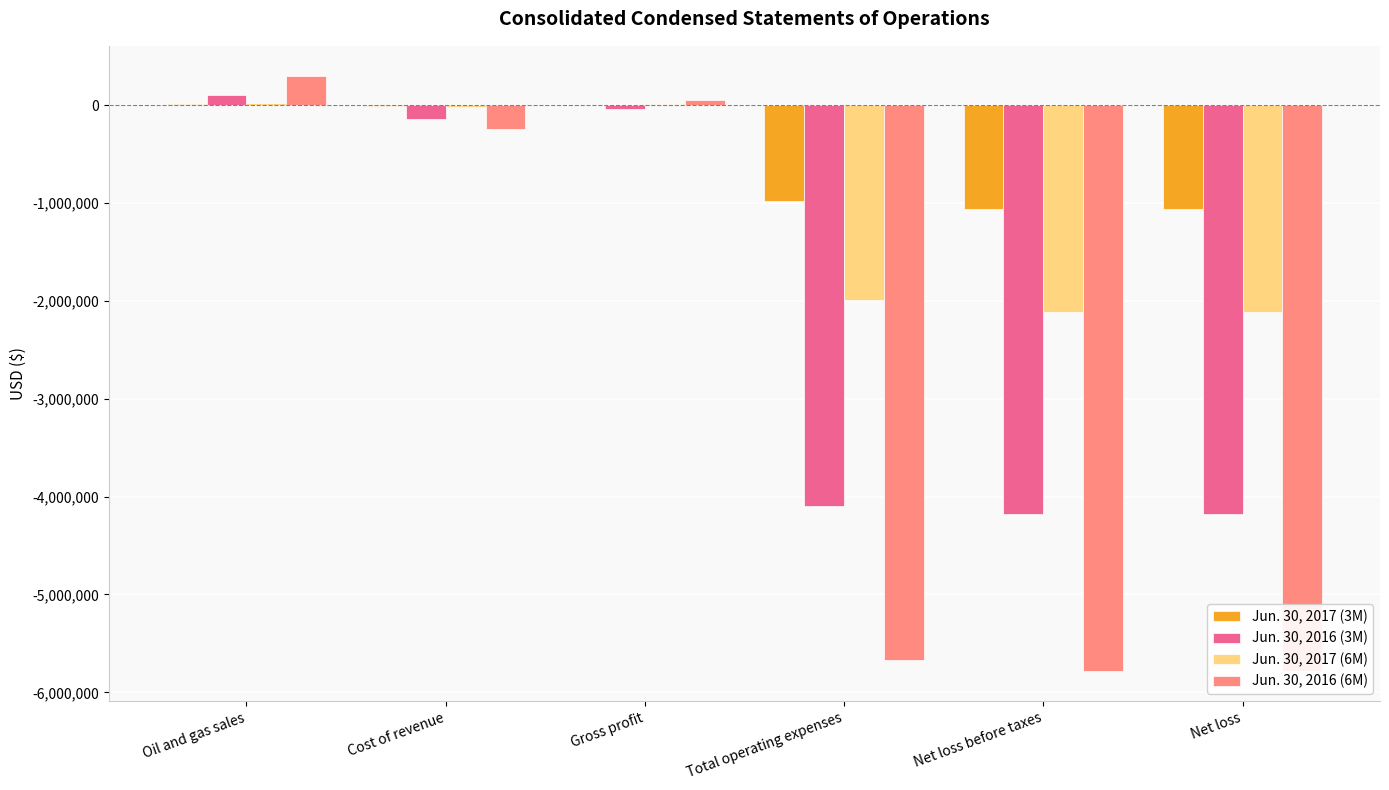

Which series has the largest total across all categories?

Jun. 30, 2017 (3M)